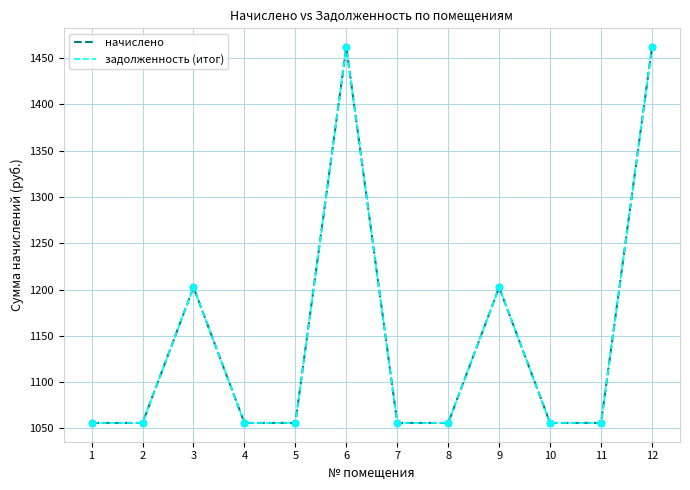

Does the chart have visible grid lines?

Yes